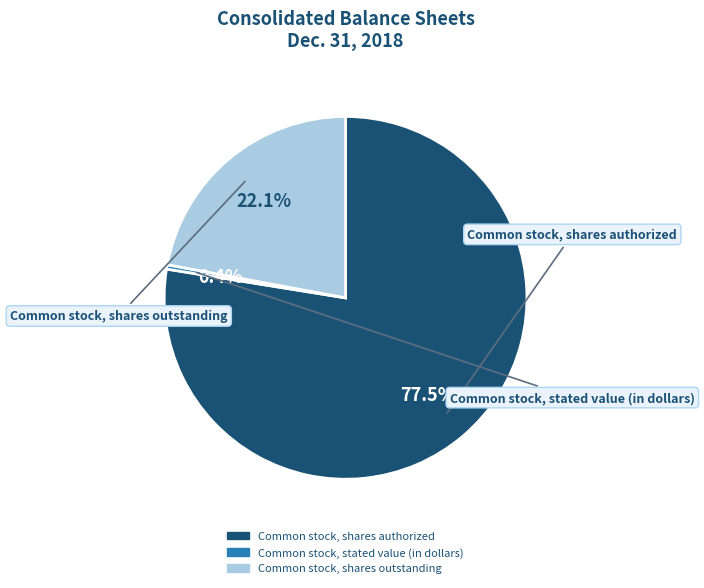

Rank the categories by value from lowest to highest.

Common stock, stated value (in dollars), Common stock, shares outstanding, Common stock, shares authorized